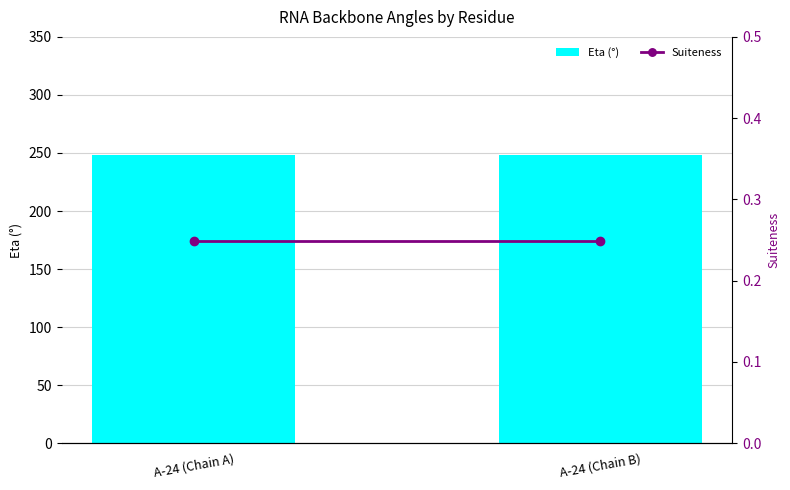

Rank the series by their maximum value, from highest to lowest.

Eta (°), Suiteness